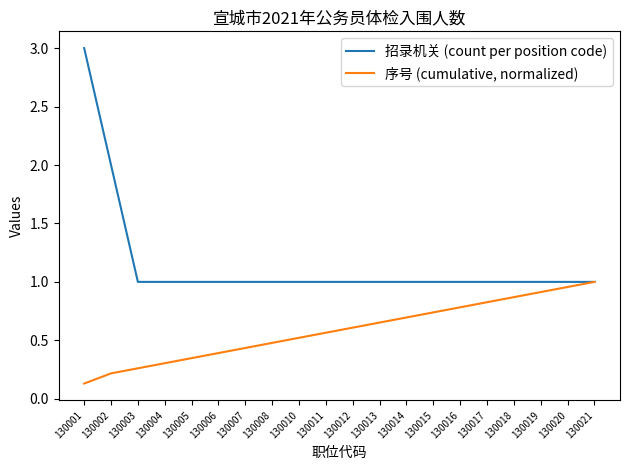

Is it true that 招录机关 (count per position code) equals 1.0 at 130012?

True